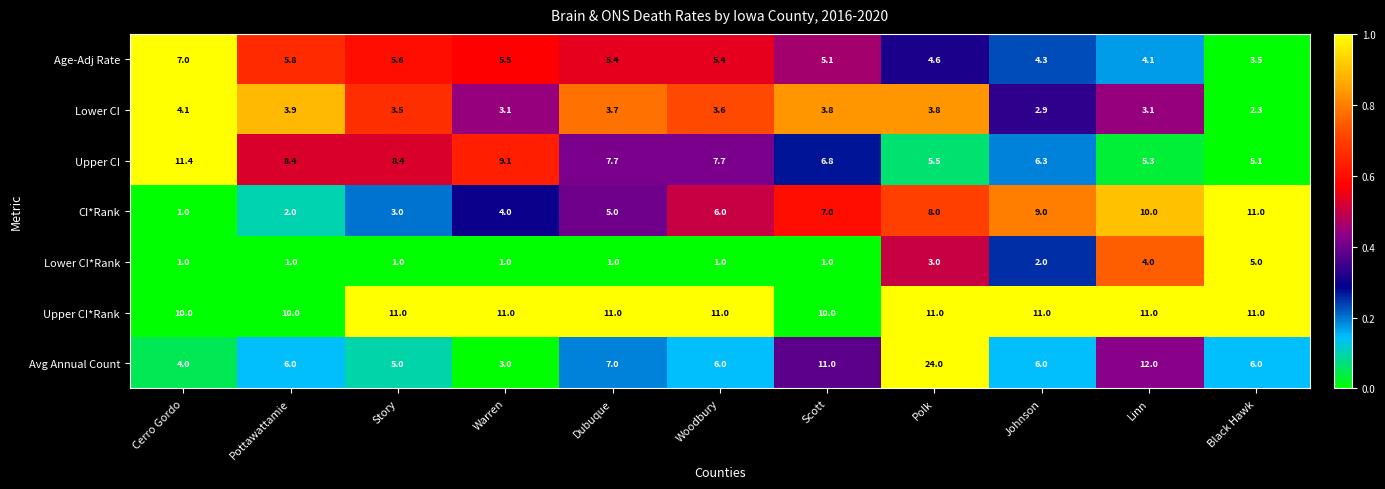

Which series has the largest total across all categories?

Upper CI*Rank